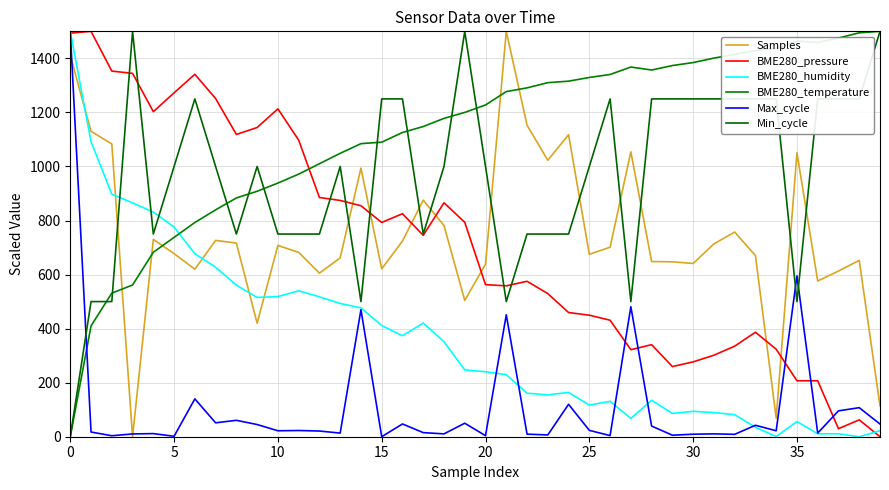

How many interior local peaks does the Max_cycle series have?

14